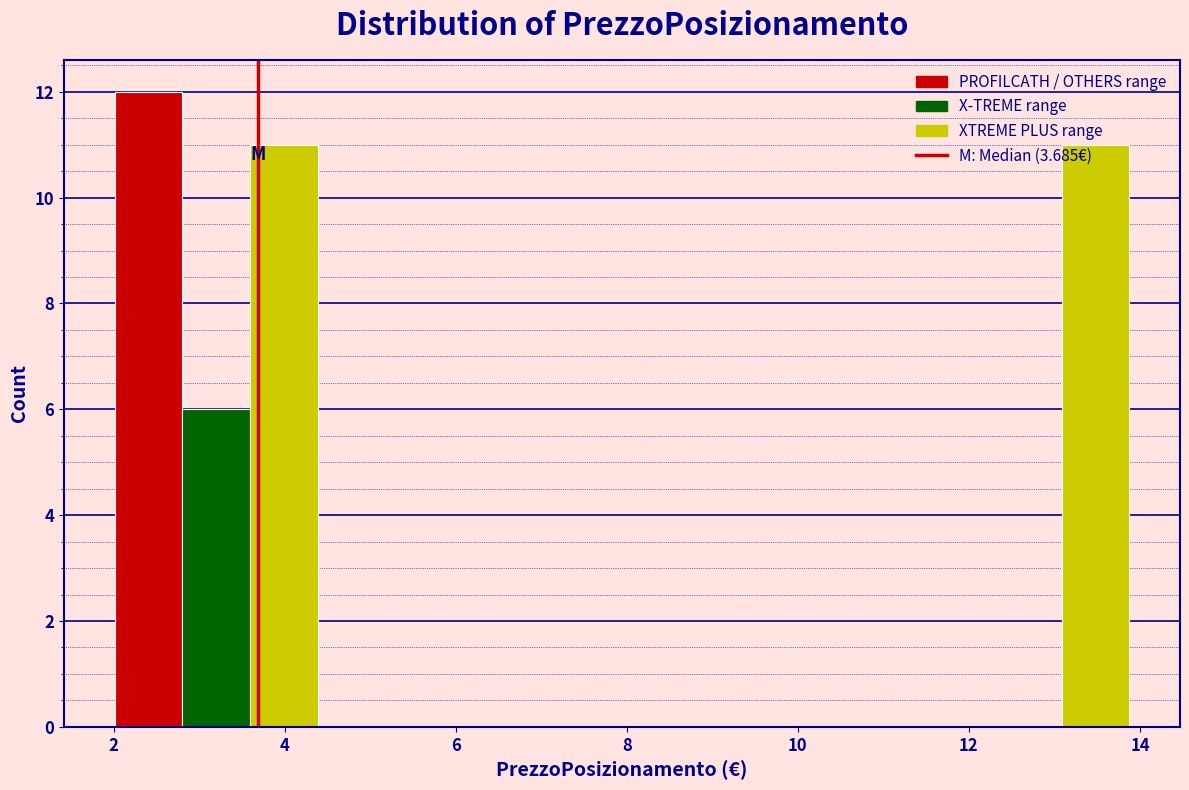

Read against the x-axis, roughly where is the centre of the tallest bar?

2.4